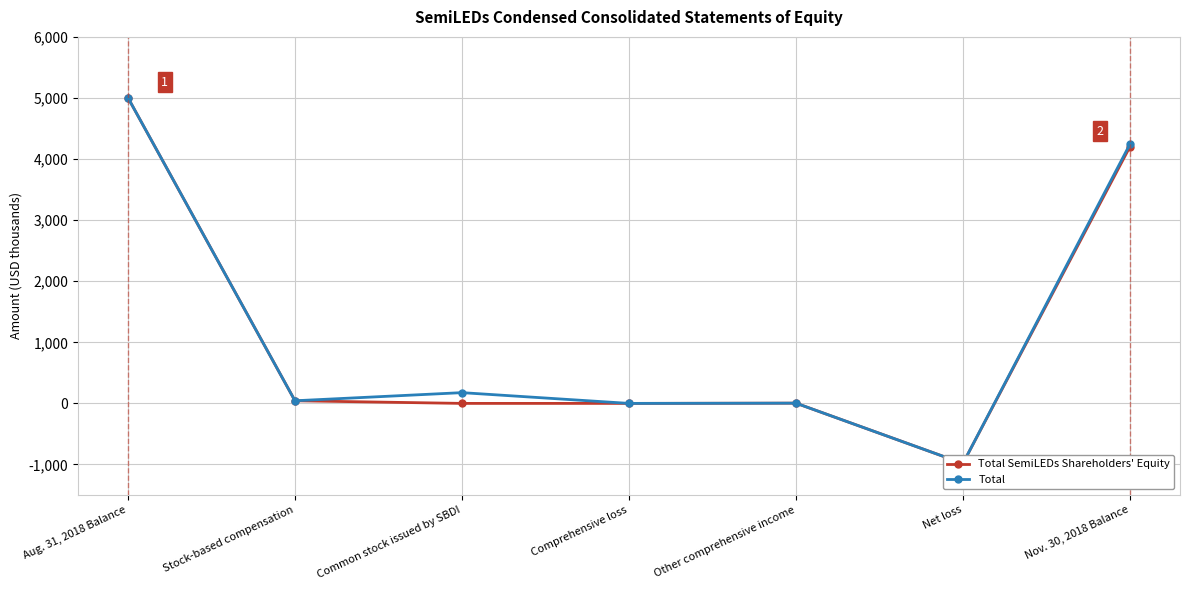

Is it true that Total equals 0 at Comprehensive loss?

True